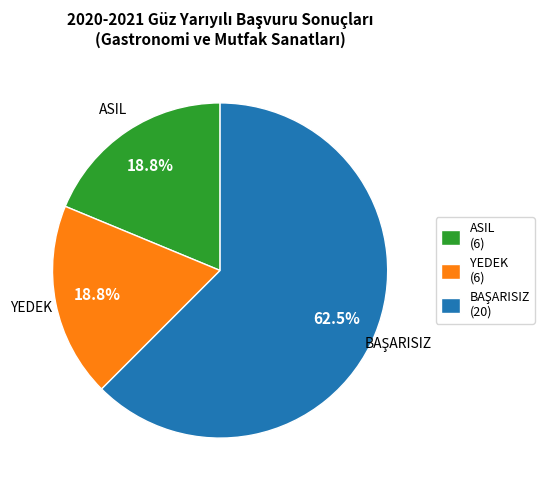

Is it true that ASIL is 19% of the pie?

True